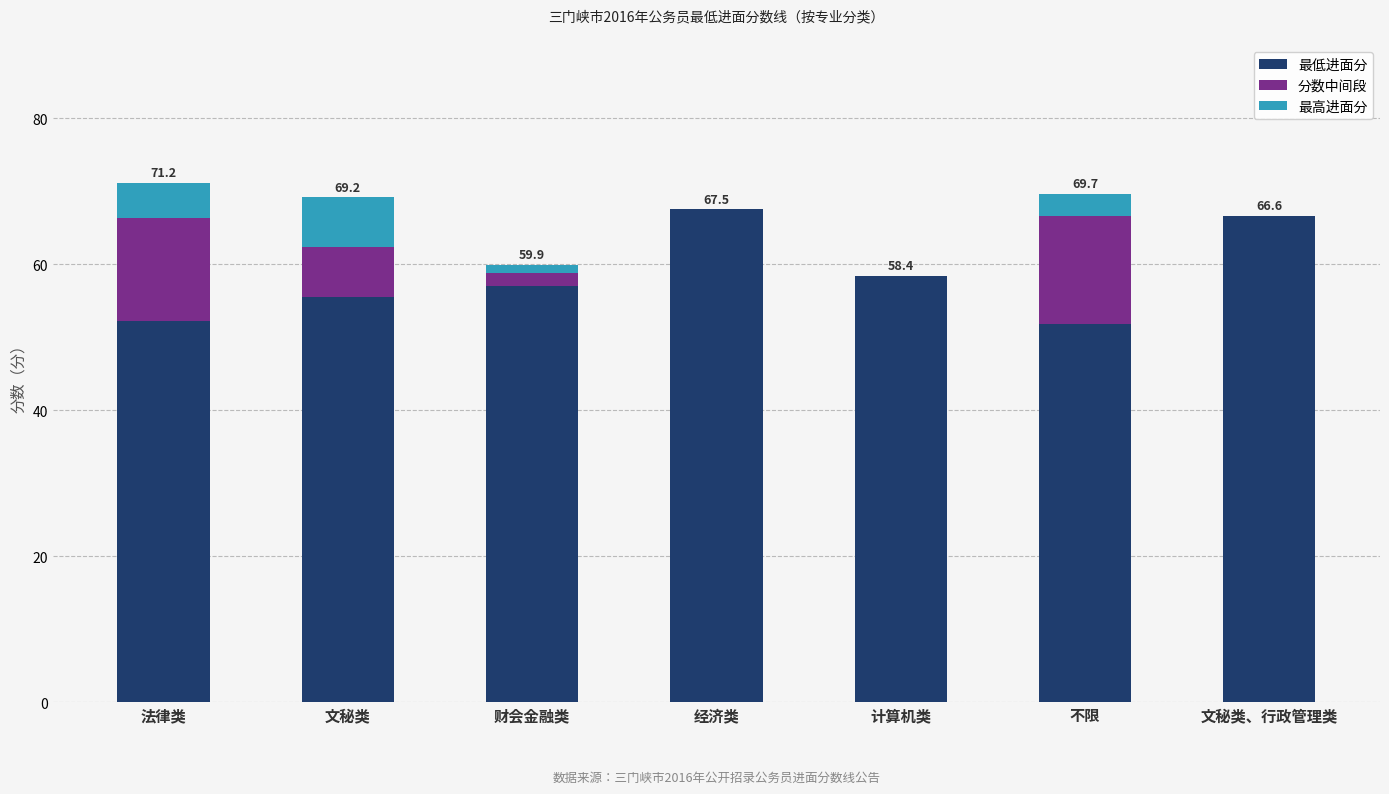

What is the total value across all series at 文秘类?

69.2